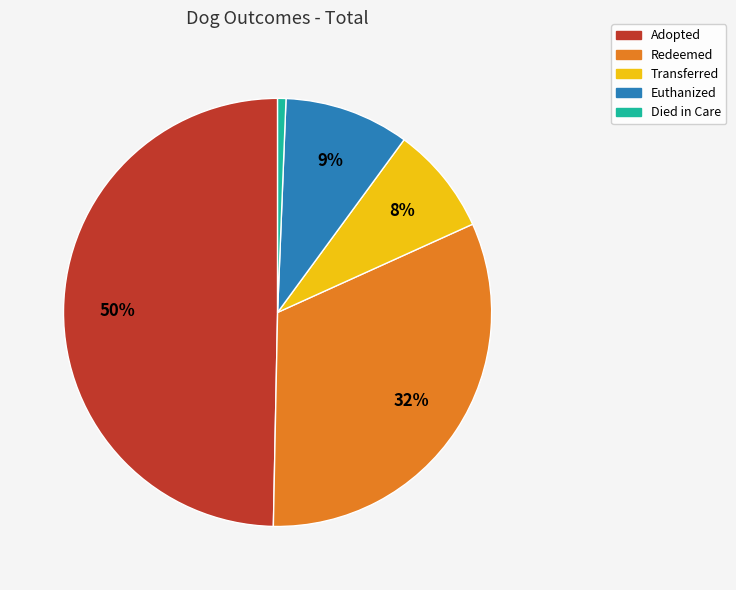

The Died in Care slice represents 11% of the pie. True or false?

False